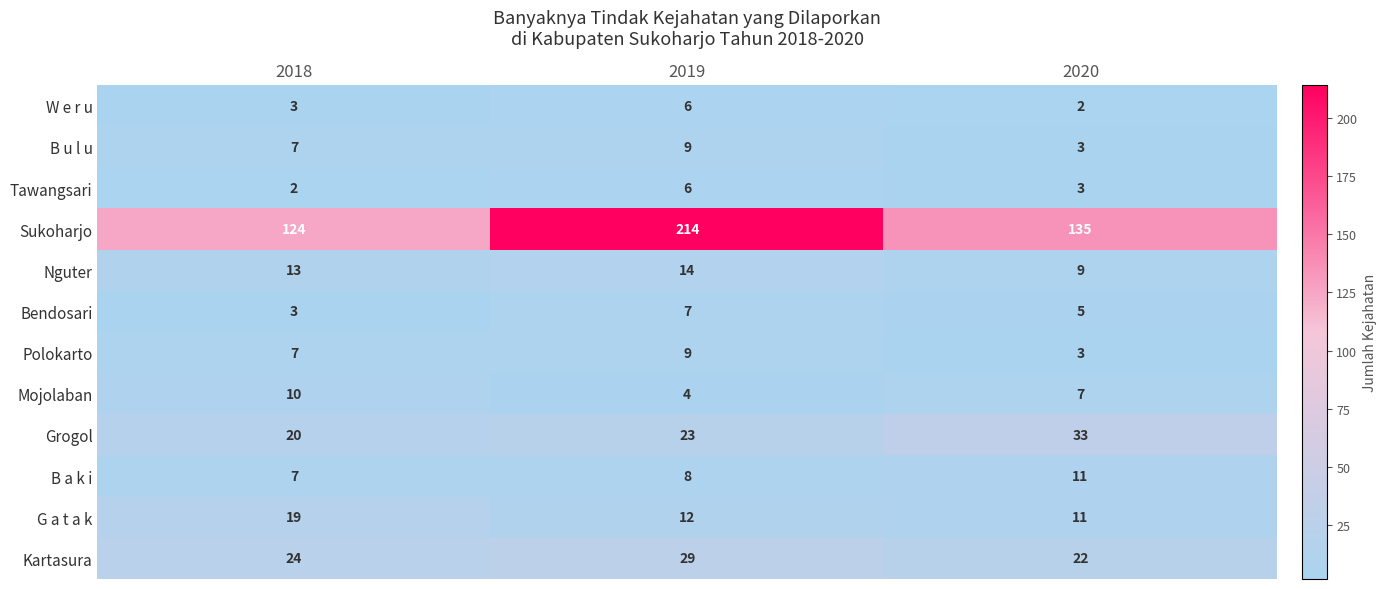

What is the average value of the Sukoharjo series?

158